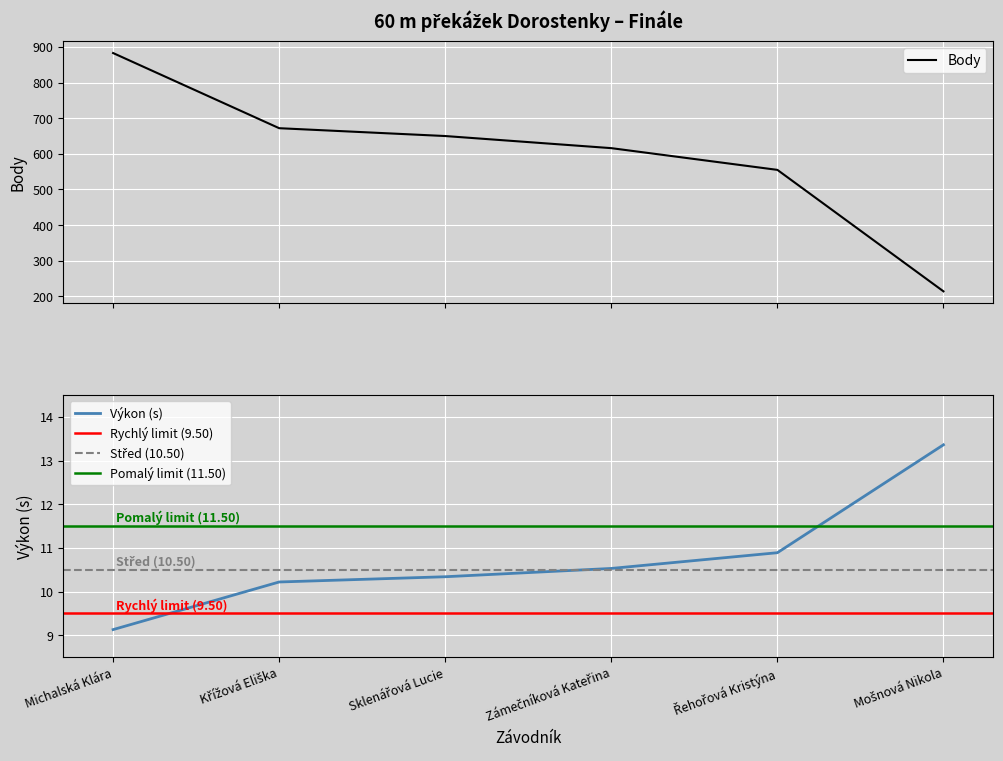

What is the highest value of the Body series?

883